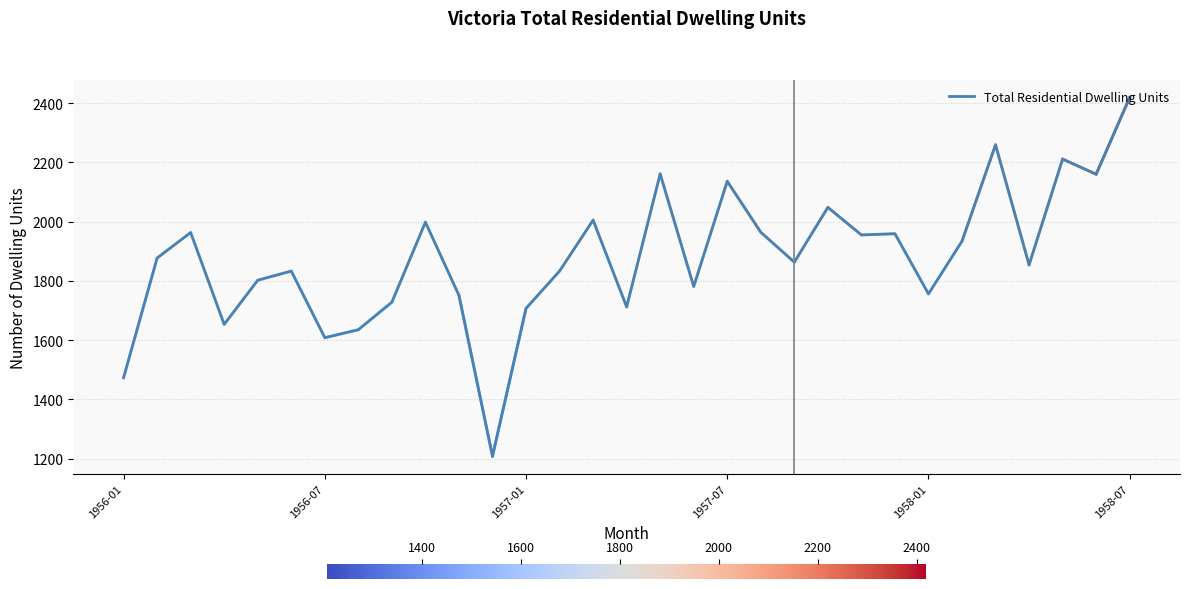

What is the maximum value shown in the chart?

2419